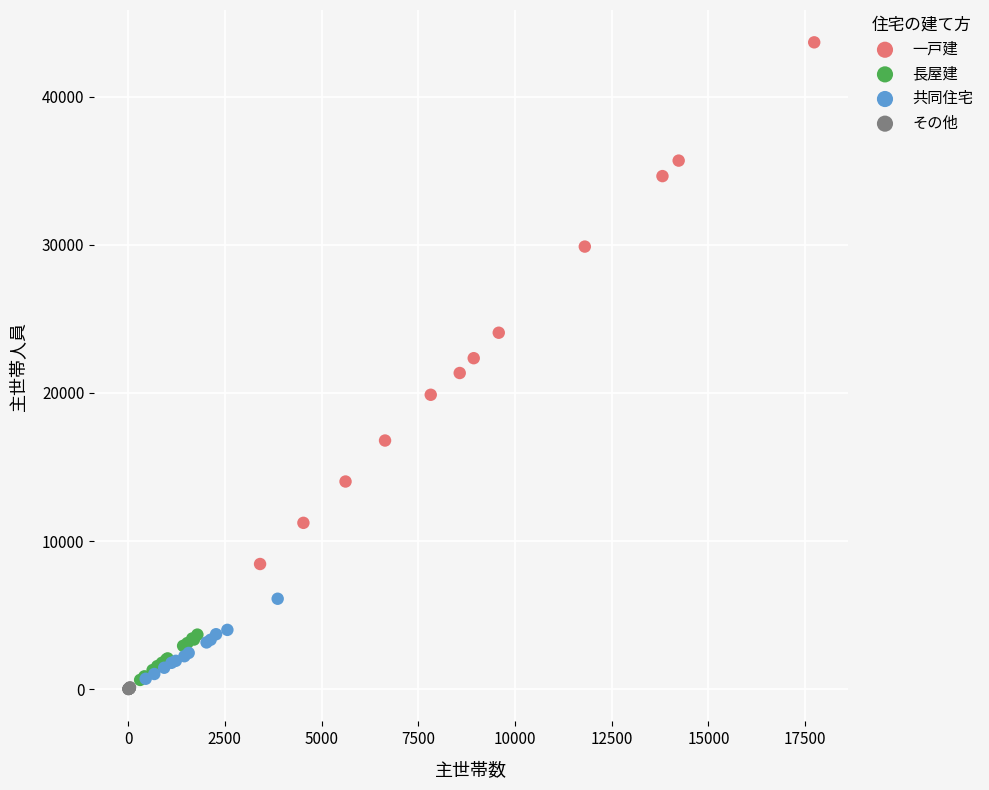

Which series has the widest spread of Y values?

一戸建